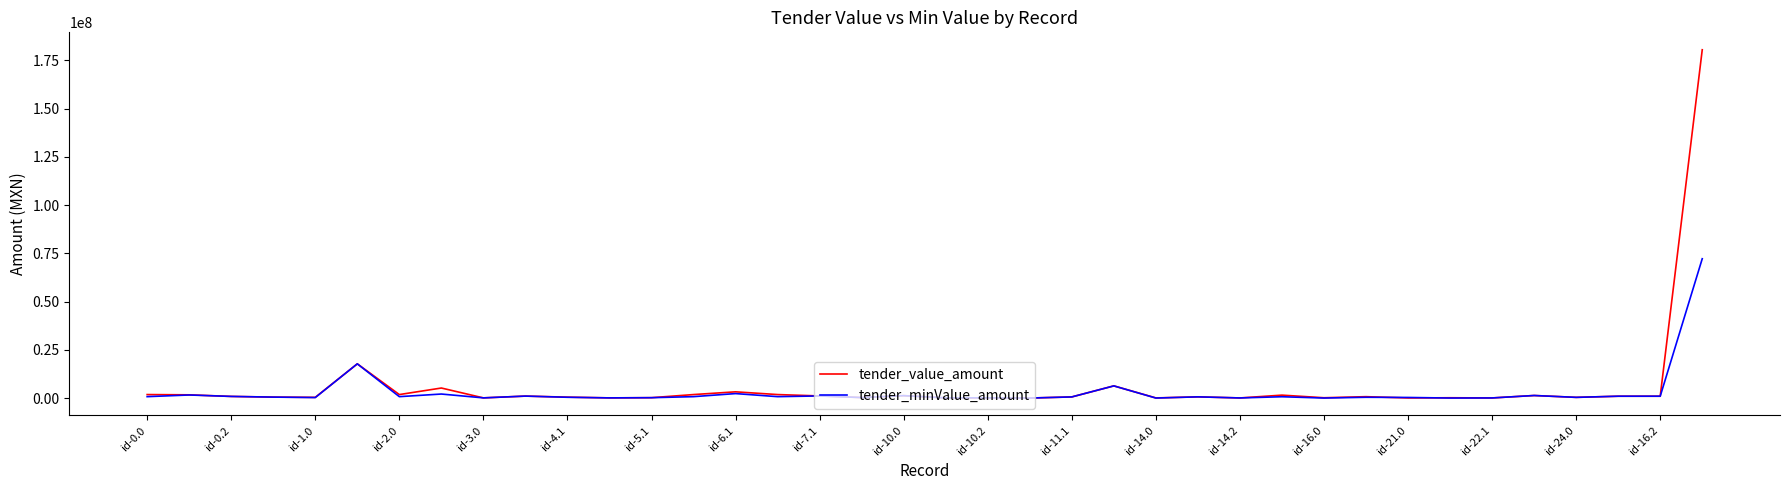

What are all the series names shown in the legend?

tender_value_amount, tender_minValue_amount